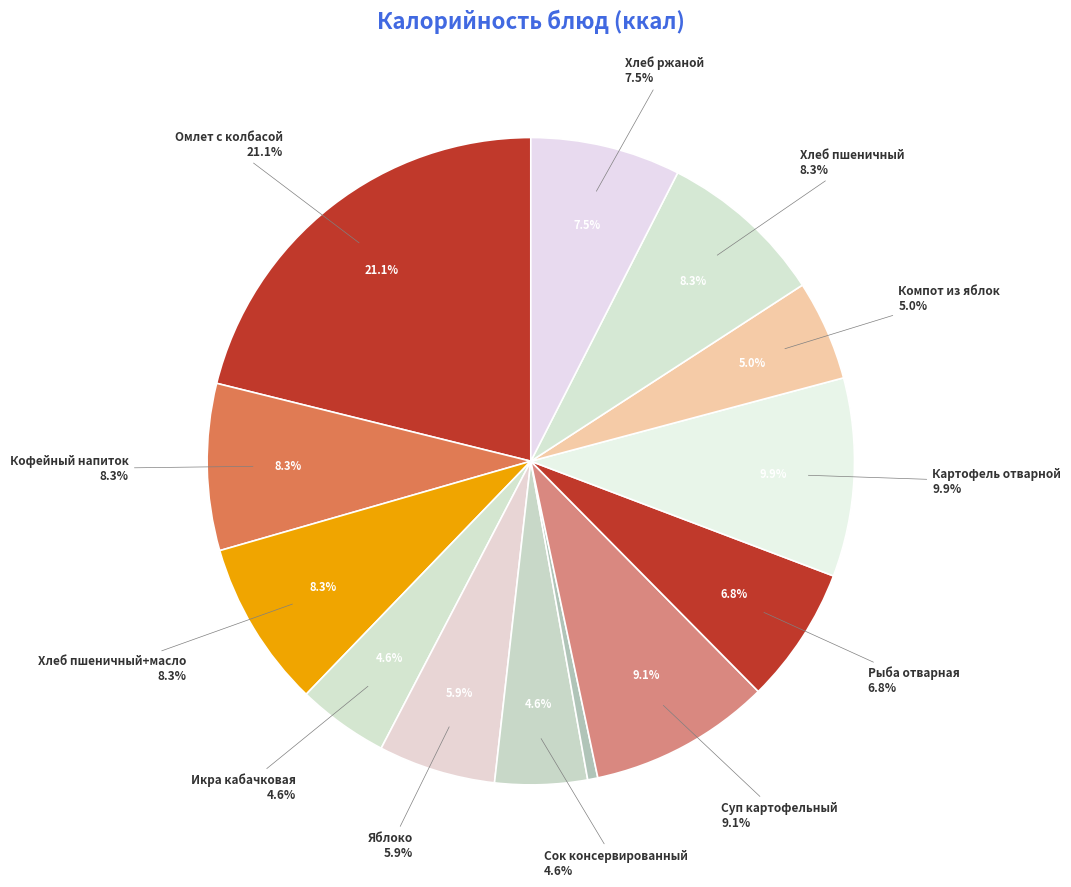

The Сок консервированный slice represents 18% of the pie. True or false?

False